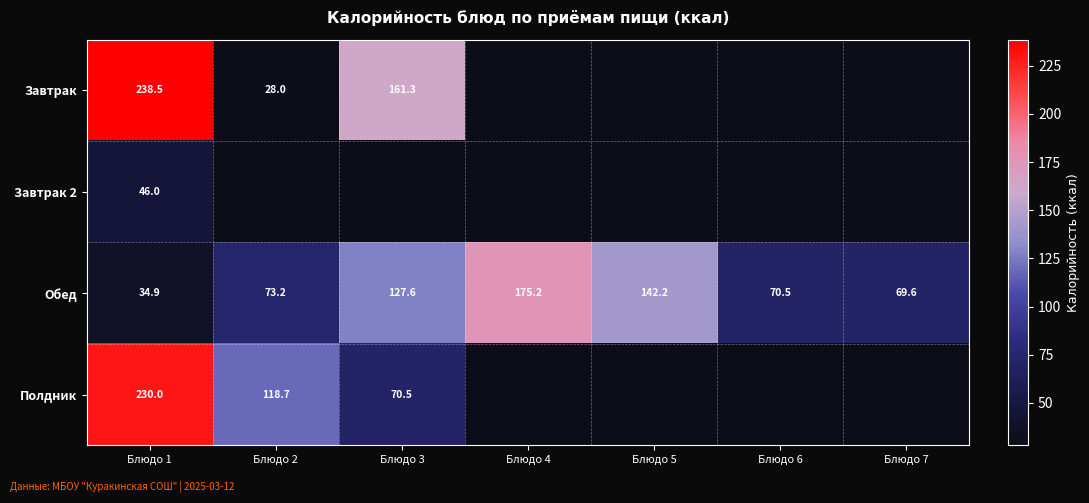

What is the difference between the second highest and minimum values in the Обед series?

107.3